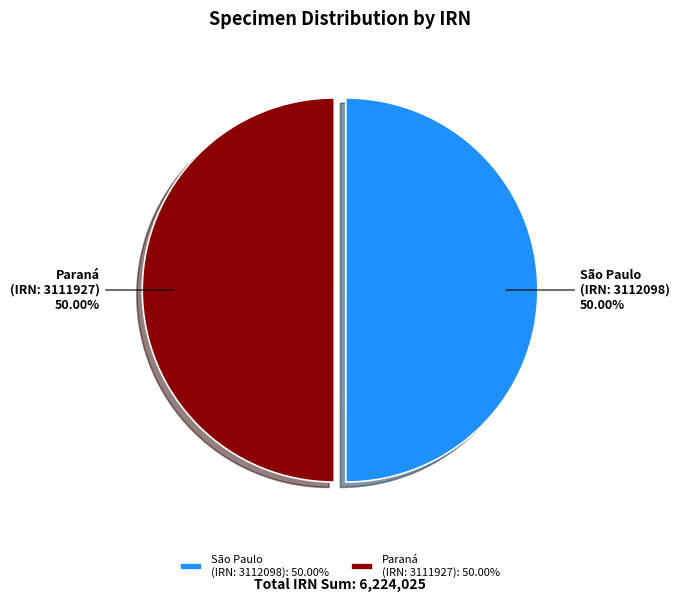

To the nearest percent, what percentage of the pie is Paraná (IRN: 3111927)?

50%